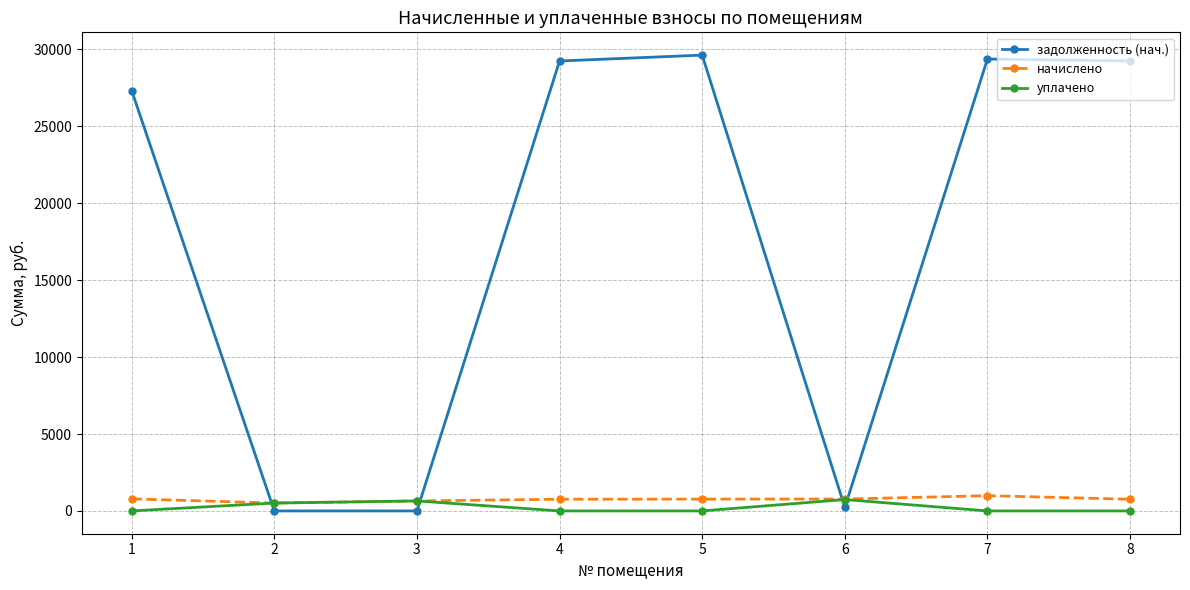

At how many categories does at least one series exceed 3496?

5